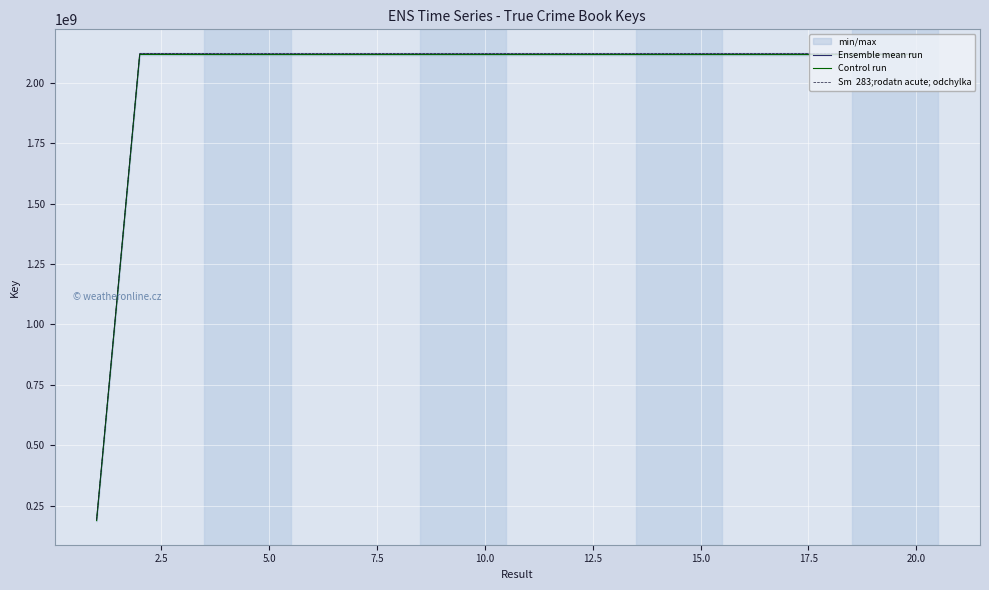

Count the number of categories in the chart.

20